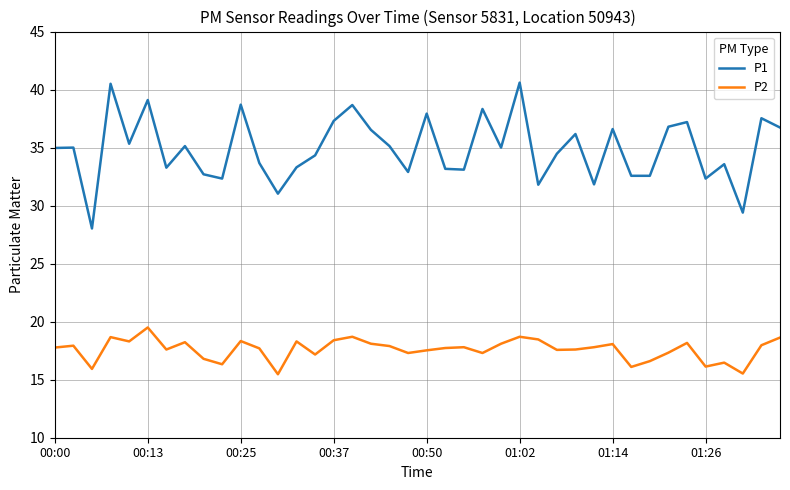

Is this an area chart (filled region under the line)?

No